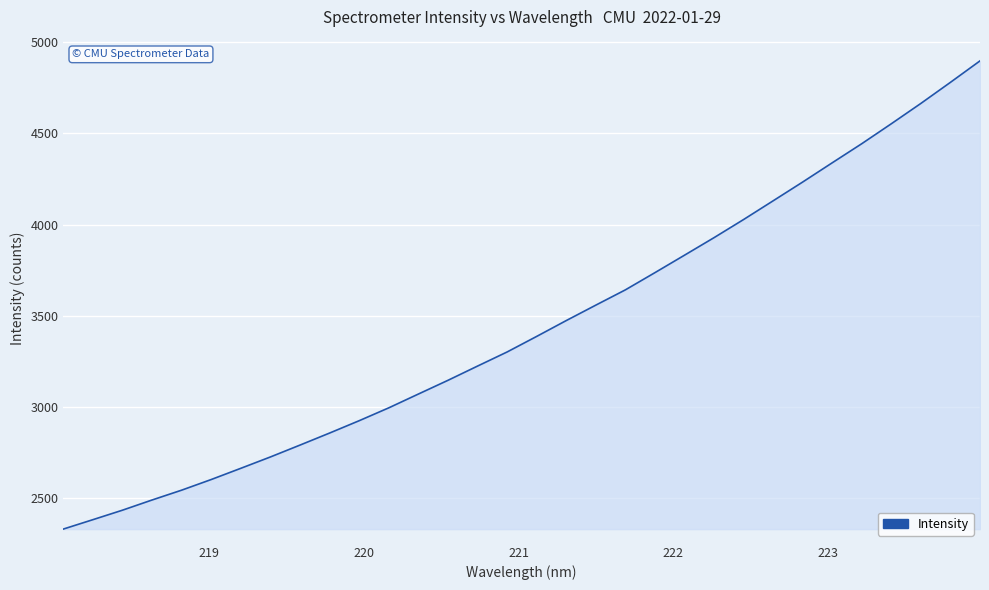

What is the smallest value displayed?

2327.4